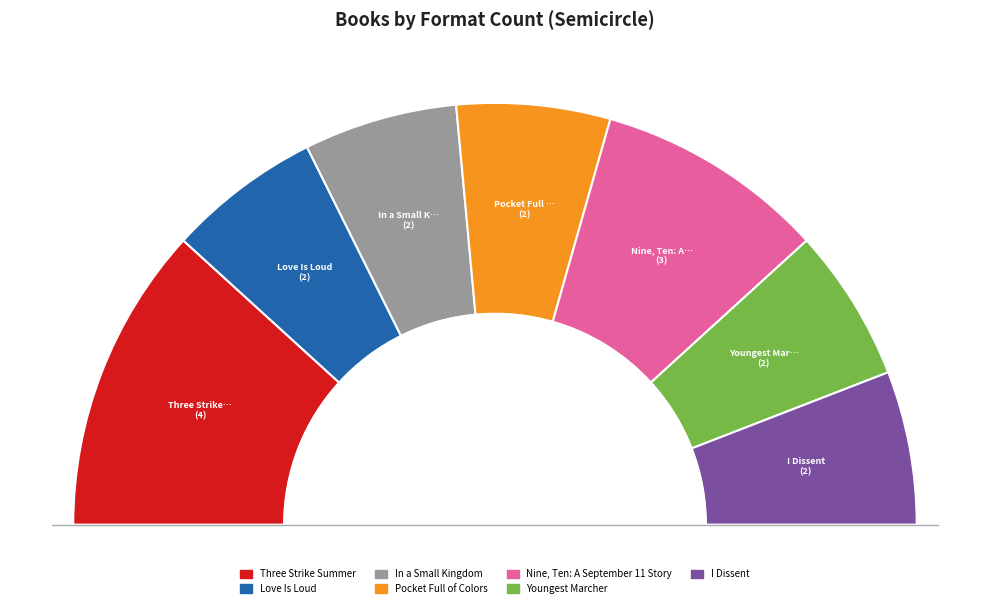

Do Love Is Loud and Pocket Full of Colors together represent more than half of the pie?

No